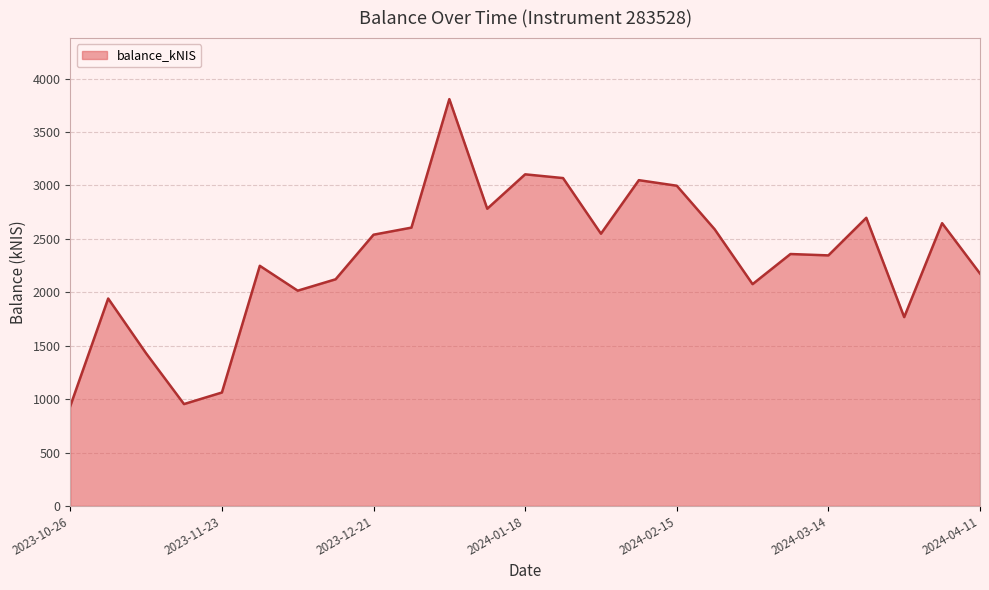

What is the minimum value shown in the chart?

934.8